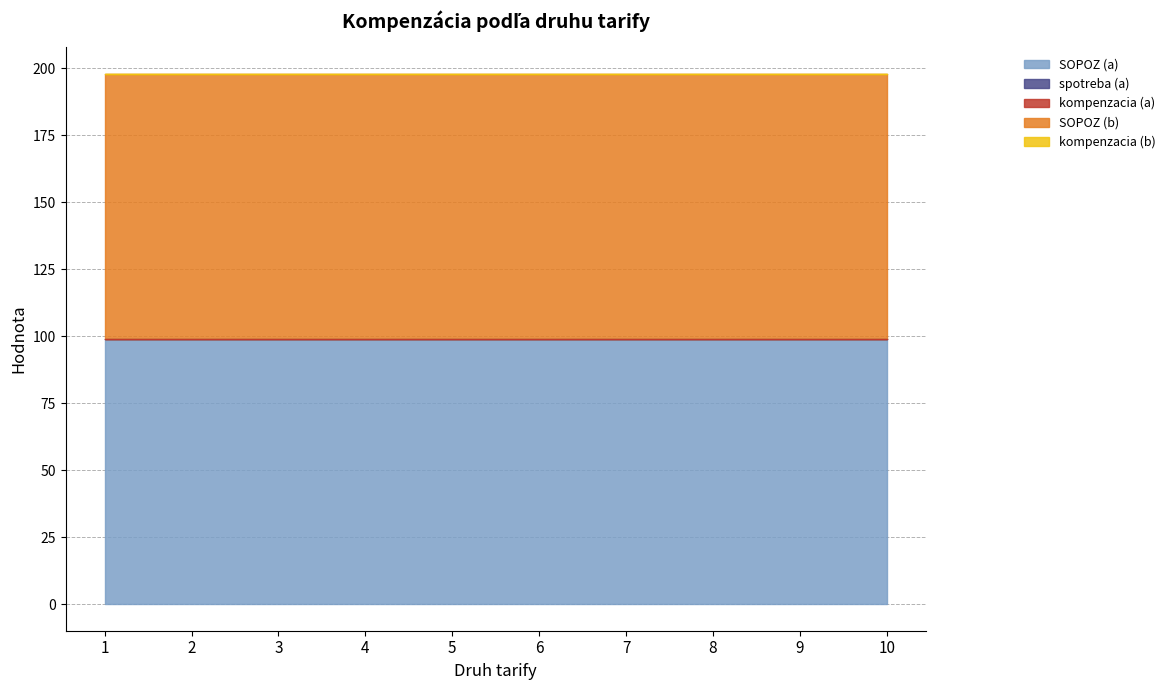

List the labels in order of SOPOZ (a) value, largest first.

1, 2, 3, 4, 5, 6, 7, 8, 9, 10